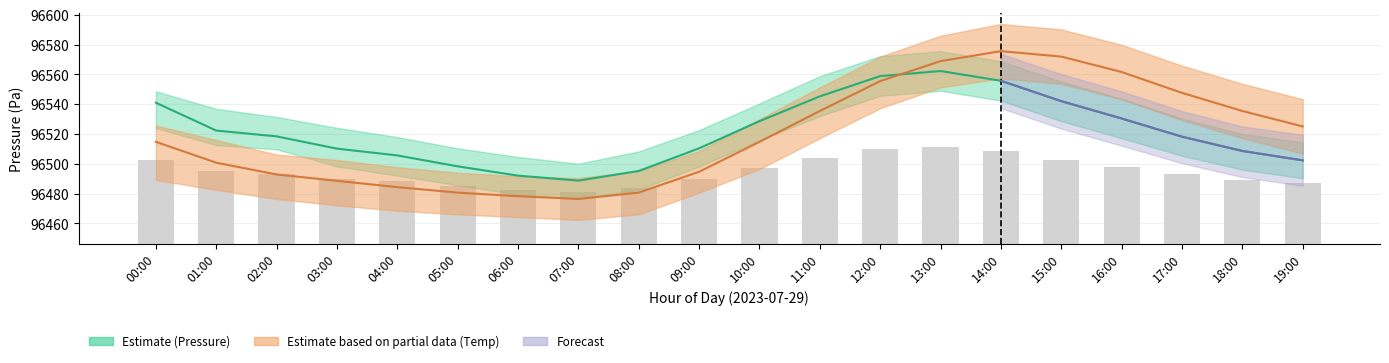

Which series has the largest range (max minus min)?

temperature_mean